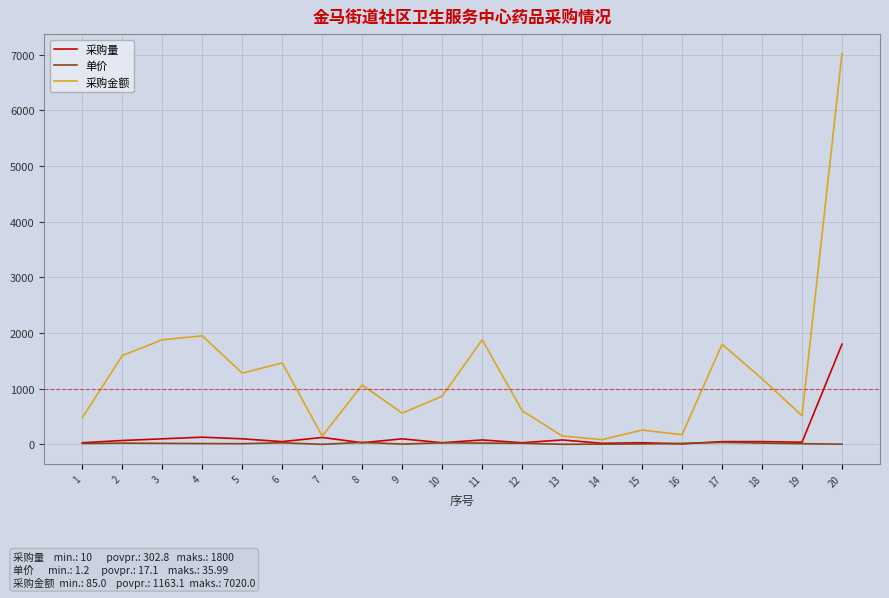

At which category is the sum across all series the highest?

20